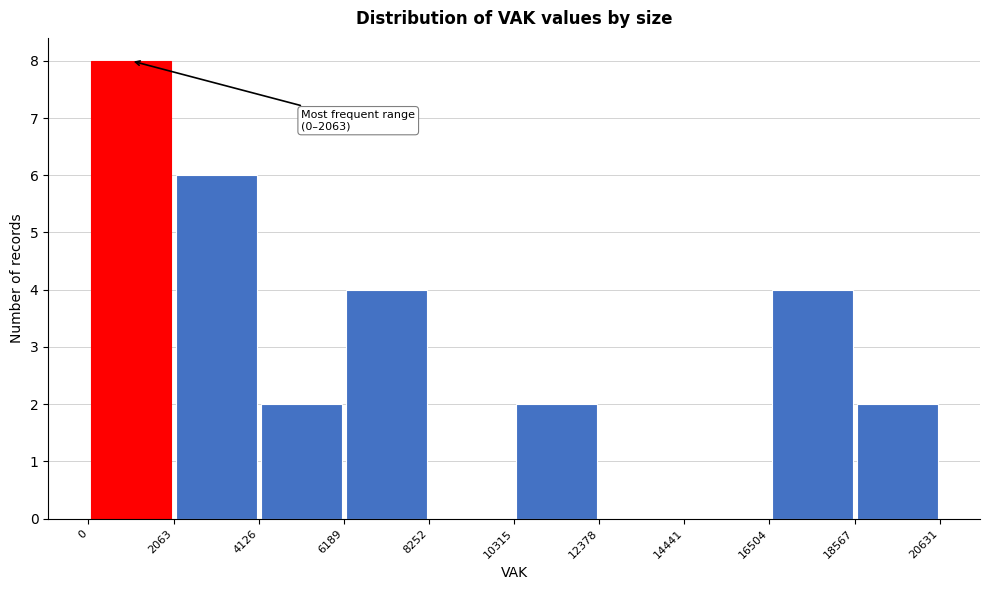

Over which range of the x-axis is the bar tallest?

0 to 2063